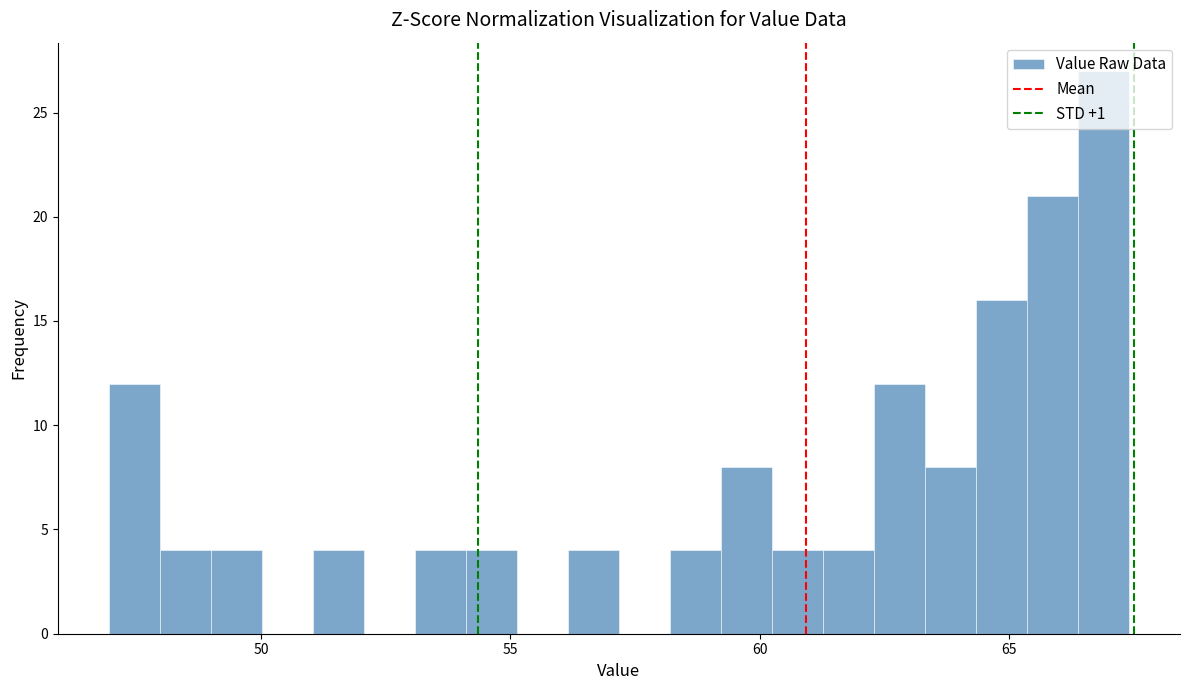

Read against the x-axis, roughly where is the centre of the tallest bar?

67.0